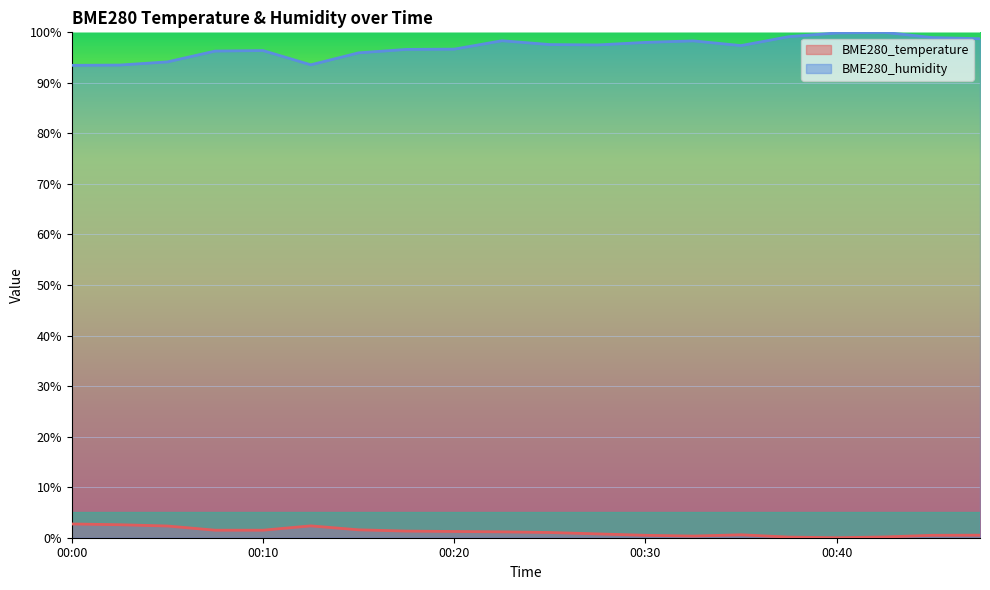

Reading left to right, transcribe all the data shown in this chart.

BME280_temperature: 00:00=2.7	00:03=2.6	00:05=2.3	00:08=1.5	00:10=1.5	00:13=2.3	00:15=1.6	00:18=1.3	00:20=1.2	00:23=1.2	00:25=1.0	00:28=0.8	00:30=0.5	00:33=0.3	00:35=0.6	00:38=0.1	00:40=0.0	00:42=0.2	00:45=0.5	00:47=0.5
BME280_humidity: 00:00=93.5	00:03=93.5	00:05=94.2	00:08=96.3	00:10=96.4	00:13=93.6	00:15=95.9	00:18=96.6	00:20=96.7	00:23=98.3	00:25=97.6	00:28=97.5	00:30=98.0	00:33=98.3	00:35=97.4	00:38=99.1	00:40=99.9	00:42=100.0	00:45=99.0	00:47=98.7